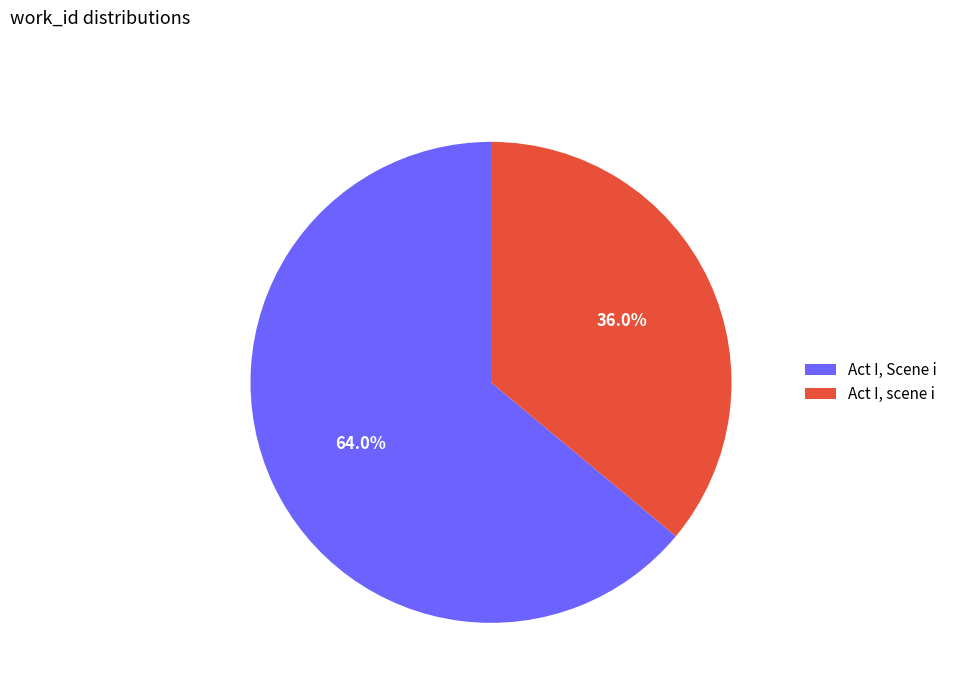

To the nearest percent, what is the combined percentage of Act I, scene i and Act I, Scene i?

100%